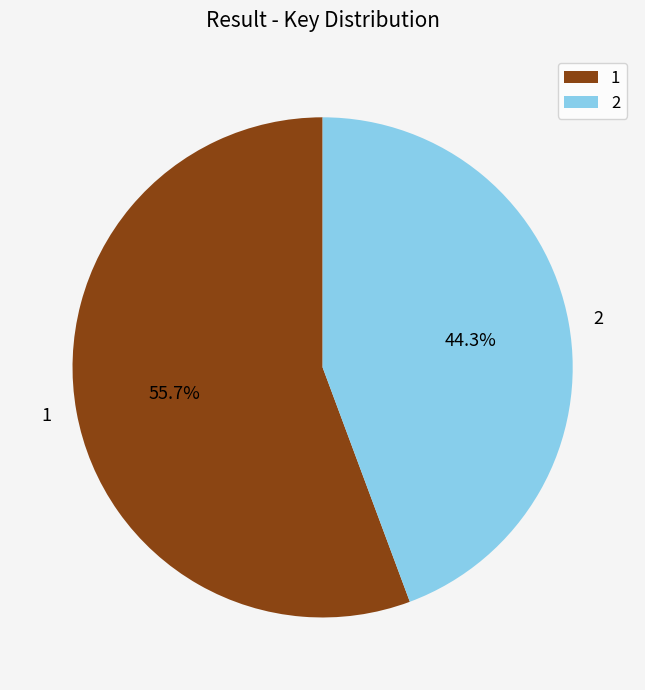

Count the number of slices in the pie.

2